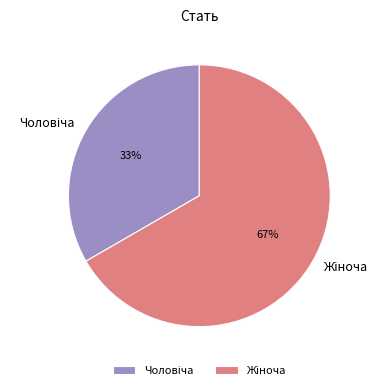

To the nearest percent, what is the average slice percentage?

50%